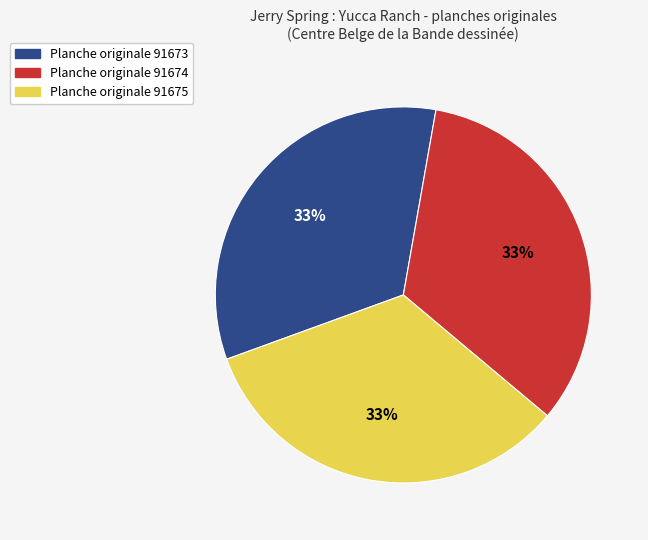

To the nearest percent, what is the average slice percentage?

33%